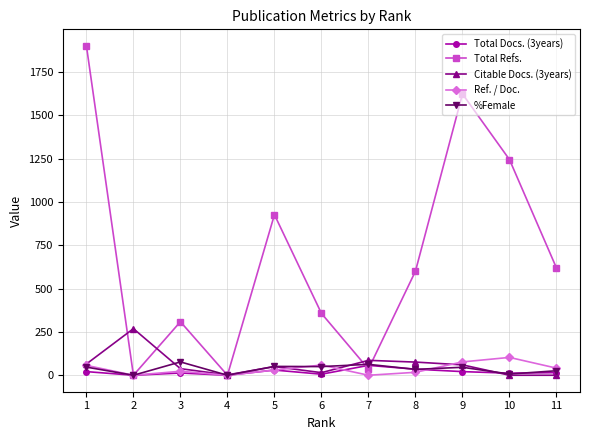

What is the highest value of the Total Refs. series?

1902